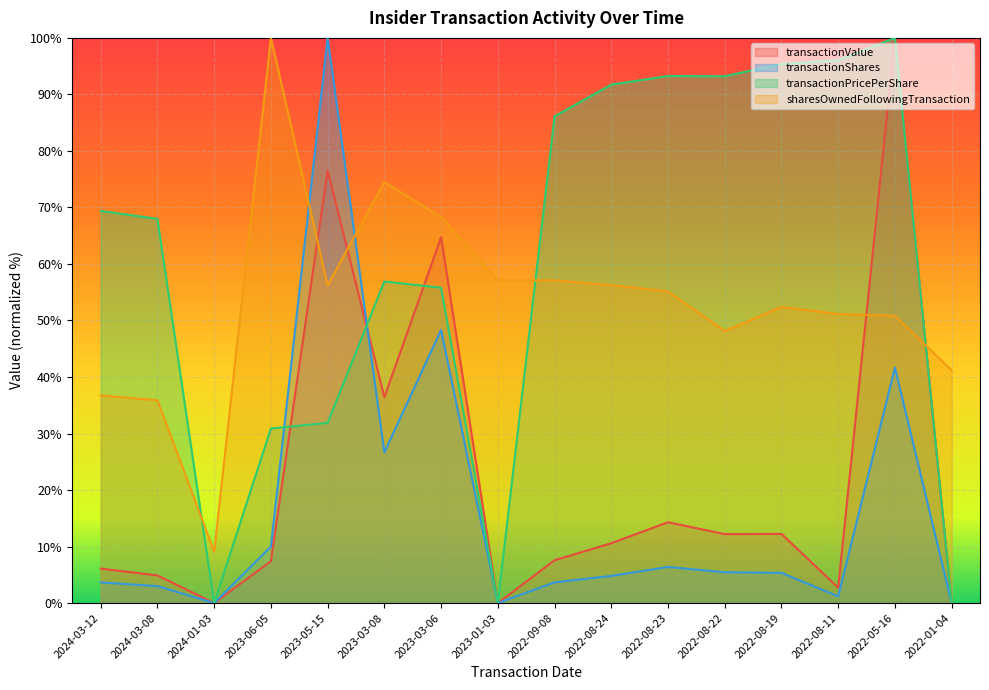

What is the label of the 13th point from the left?

2022-08-19